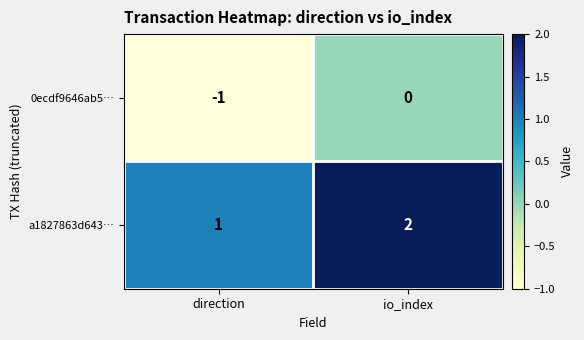

Which series has the largest total across all categories?

a1827863d643…